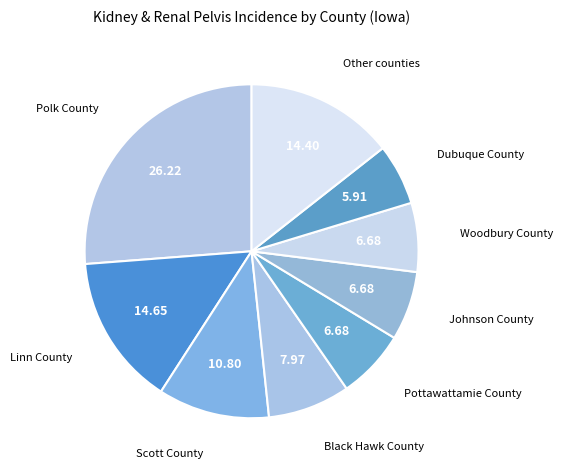

Is the sum of Polk County and Johnson County greater than half?

No